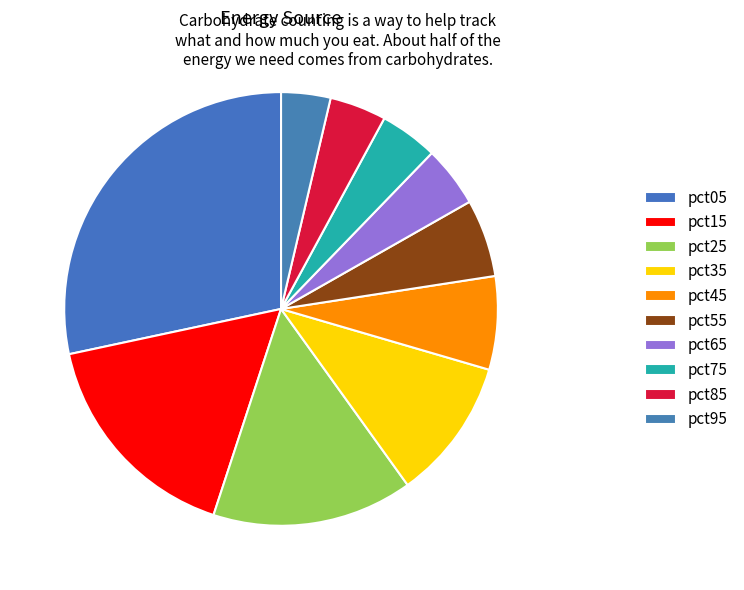

The pct05 slice represents 28% of the pie. True or false?

True